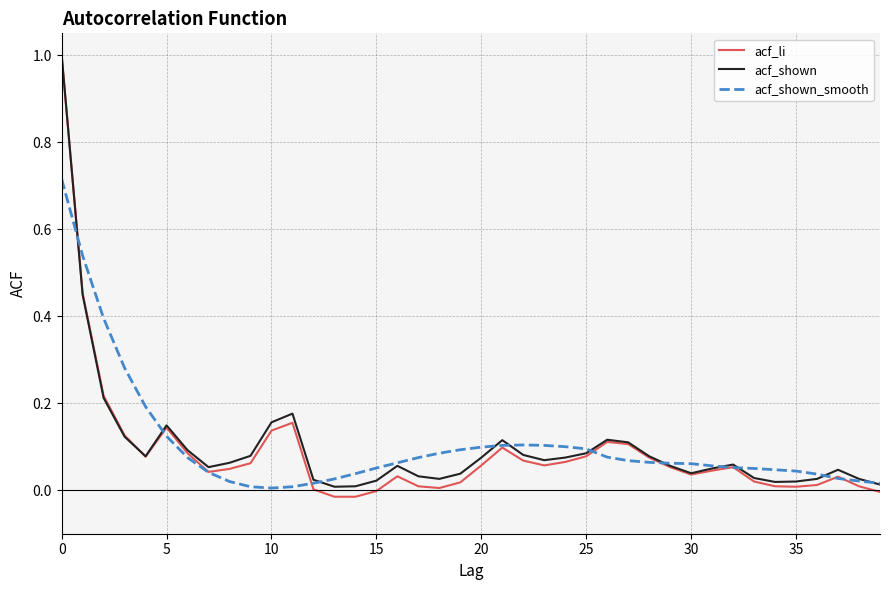

Which series has the widest spread of values?

acf_li